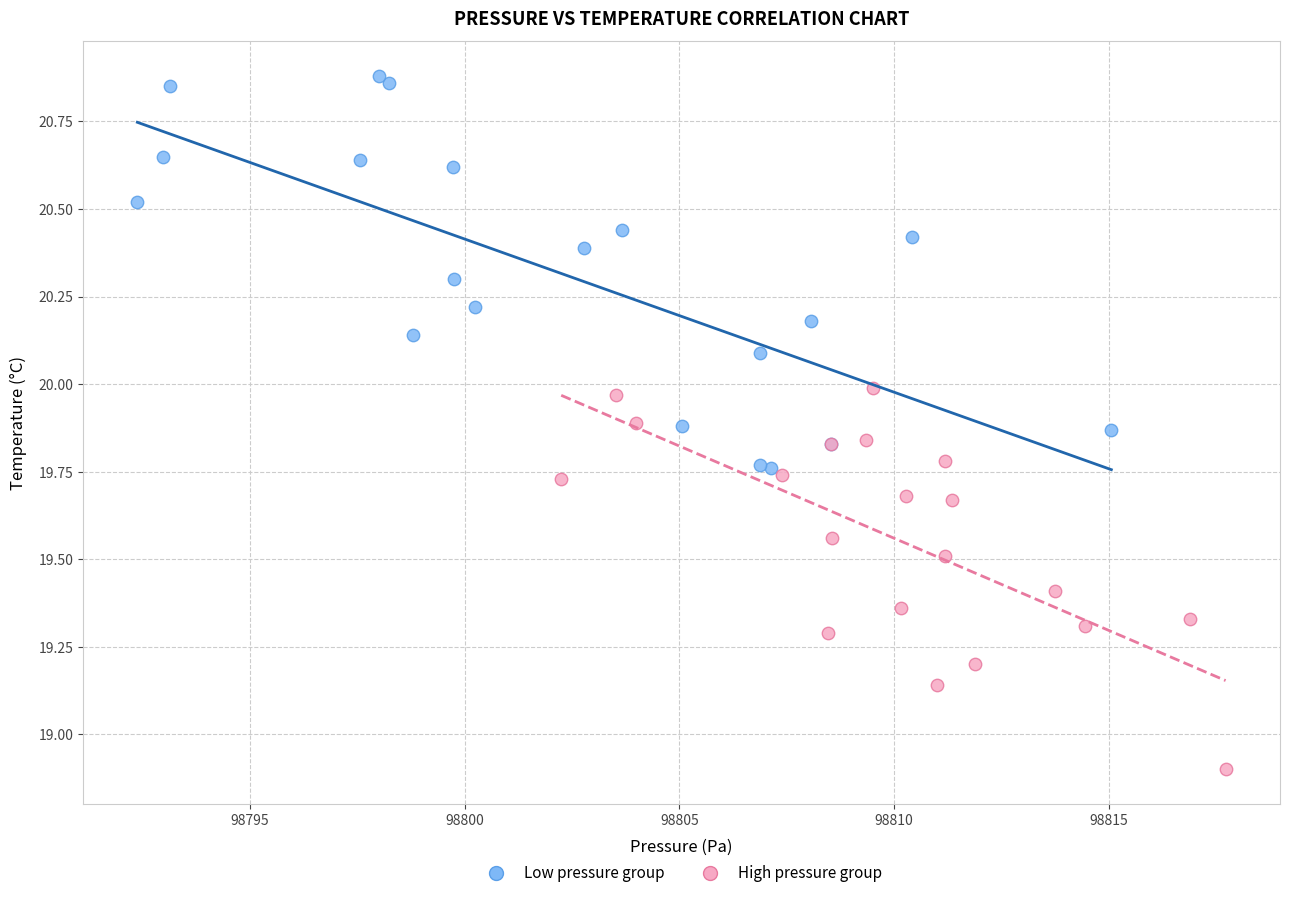

Which series has the largest Y range (max minus min)?

Low pressure group